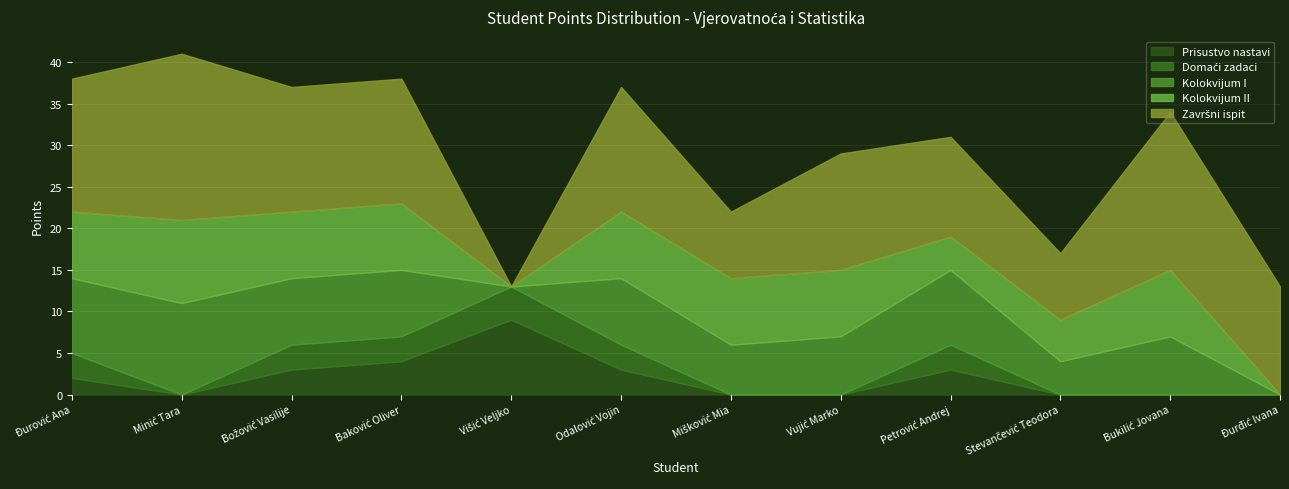

True or false: Završni ispit and Domaći zadaci intersect in this chart.

True